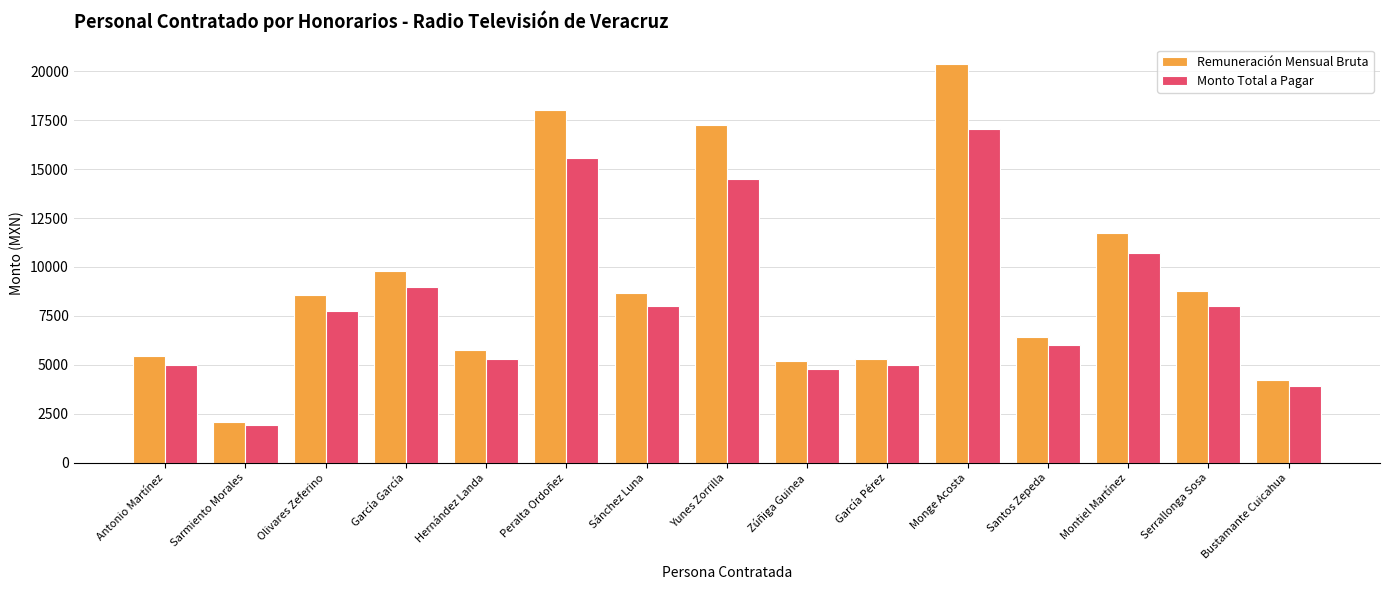

How many groups of bars are there?

15